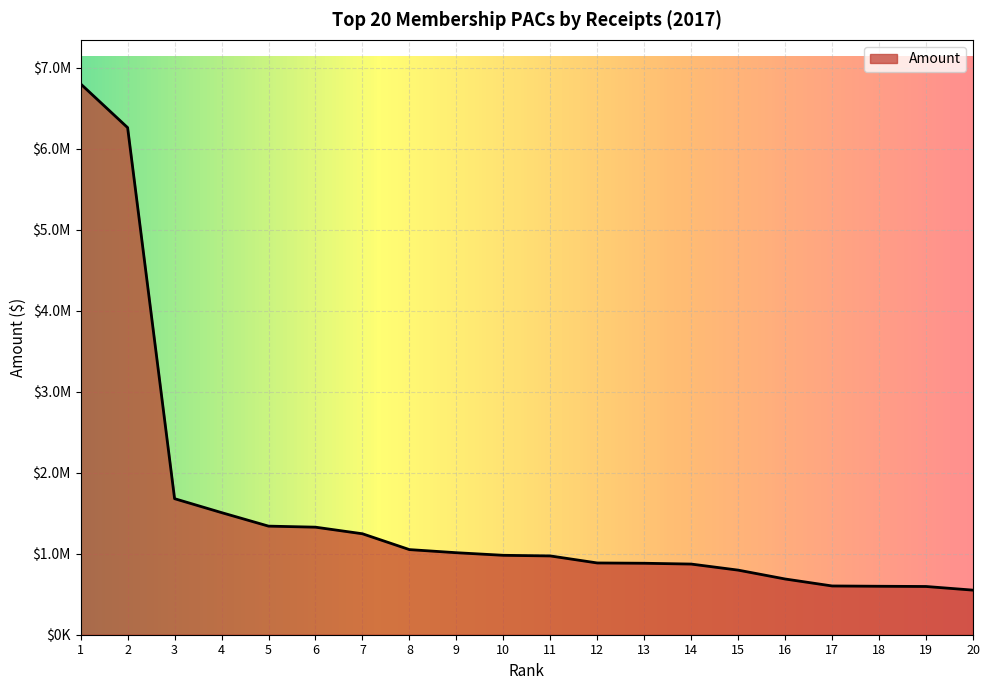

Is this an area chart (filled region under the line)?

Yes